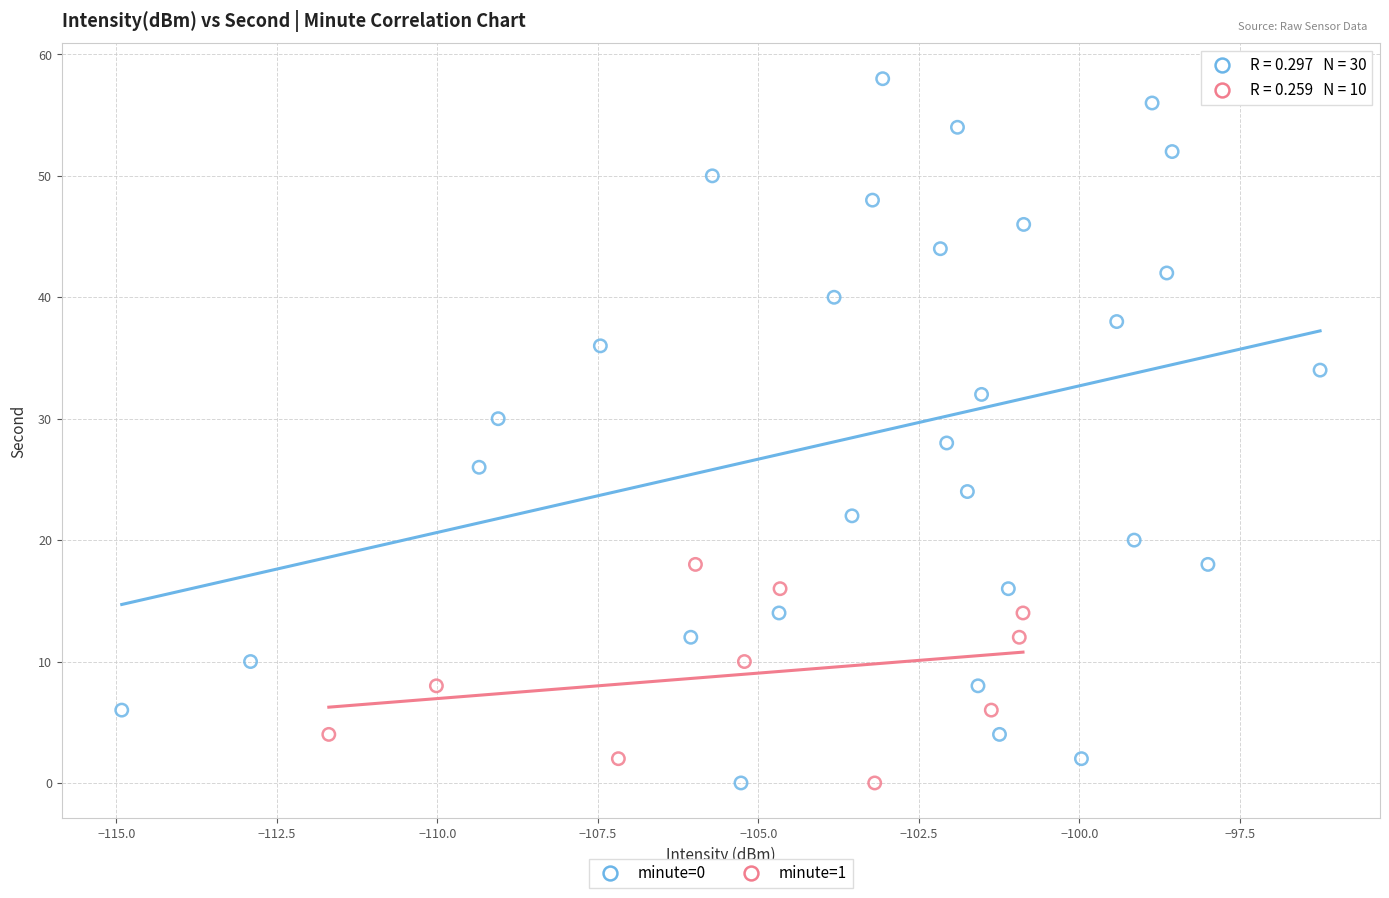

Which series has the widest spread of Y values?

minute=0